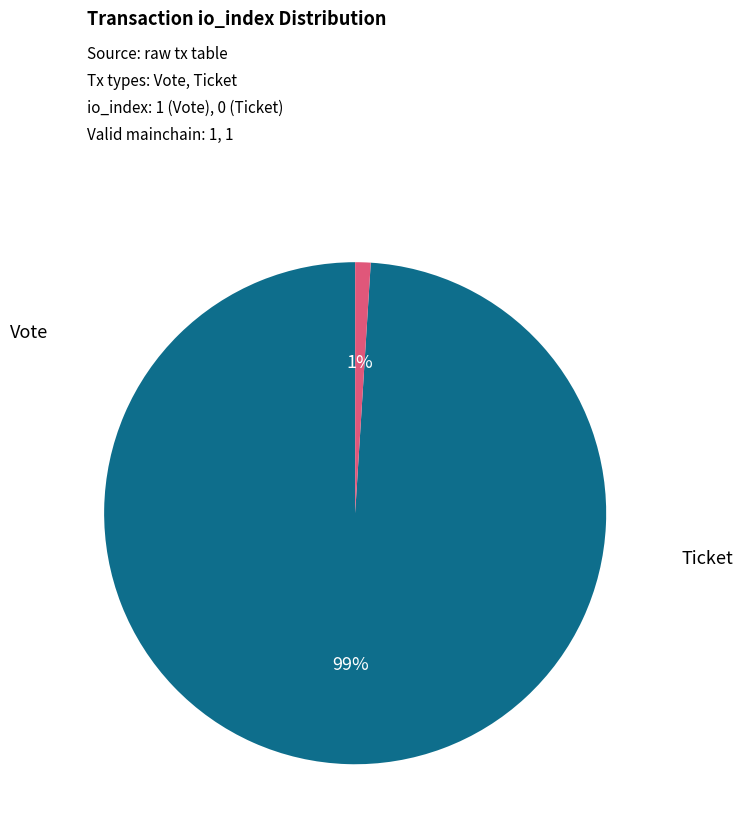

Does any single category account for the majority?

Yes